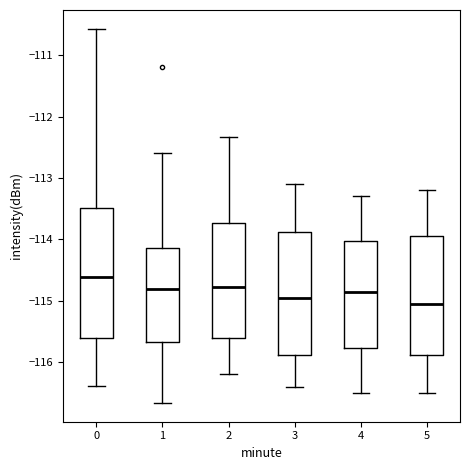

Reading left to right, read every box against the y-axis: the position of its median line, the range the box covers, and the ends of its whiskers. The values are not printed on the chart, so give them approximately, as read against the axis.

0: median -114.6, box -115.6 to -113.5, whiskers -116.4 to -110.6
1: median -114.8, box -115.7 to -114.1, whiskers -116.7 to -112.6
2: median -114.8, box -115.6 to -113.7, whiskers -116.2 to -112.3
3: median -114.9, box -115.9 to -113.9, whiskers -116.4 to -113.1
4: median -114.8, box -115.8 to -114.0, whiskers -116.5 to -113.3
5: median -115.0, box -115.9 to -113.9, whiskers -116.5 to -113.2